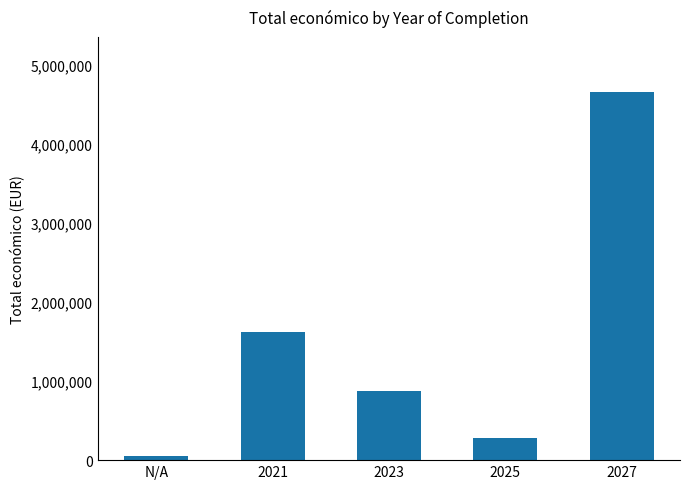

True or false: the data shows 876851 at 2023.

True